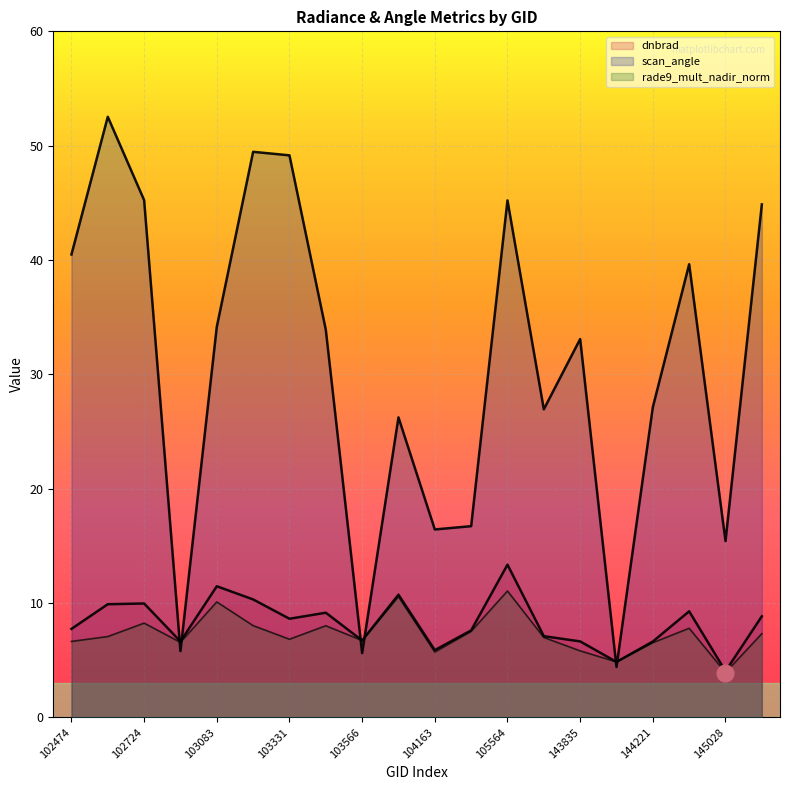

Reading right to left, what are all the values shown in this chart?

dnbrad: 148953=8.8	145028=4.0	144831=9.3	144221=6.6	144028=4.8	143835=6.6	137988=7.1	105564=13.4	104279=7.6	104163=5.9	103686=10.7	103566=6.7	103448=9.1	103331=8.6	103202=10.3	103083=11.5	102965=6.6	102724=10.0	102595=9.9	102474=7.7
scan_angle: 148953=44.9	145028=15.4	144831=39.6	144221=27.1	144028=4.4	143835=33.1	137988=26.9	105564=45.2	104279=16.7	104163=16.4	103686=26.2	103566=5.6	103448=33.9	103331=49.2	103202=49.5	103083=34.2	102965=5.8	102724=45.2	102595=52.5	102474=40.5
rade9_mult_nadir_norm: 148953=7.3	145028=3.9	144831=7.8	144221=6.5	144028=4.8	143835=5.8	137988=7.0	105564=11.0	104279=7.5	104163=5.7	103686=10.6	103566=6.7	103448=8.0	103331=6.8	103202=8.0	103083=10.1	102965=6.6	102724=8.2	102595=7.1	102474=6.6